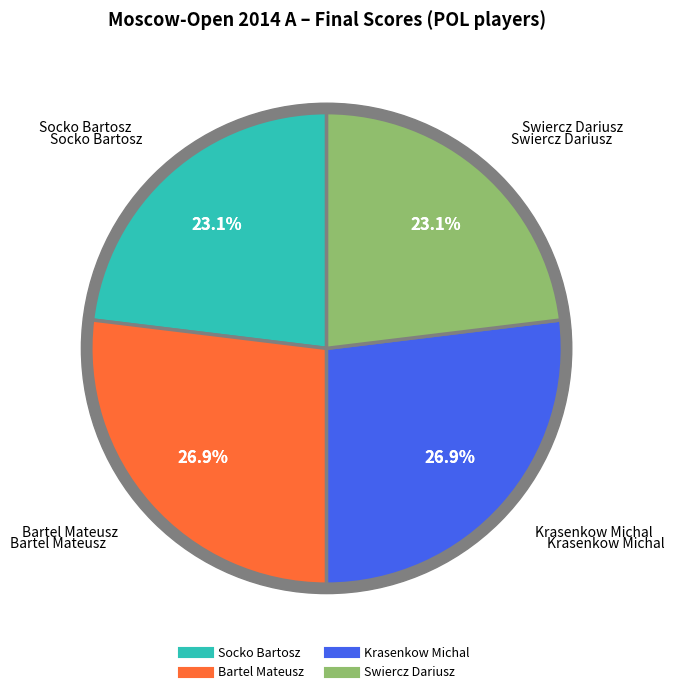

What is the largest slice in the pie chart?

Bartel Mateusz